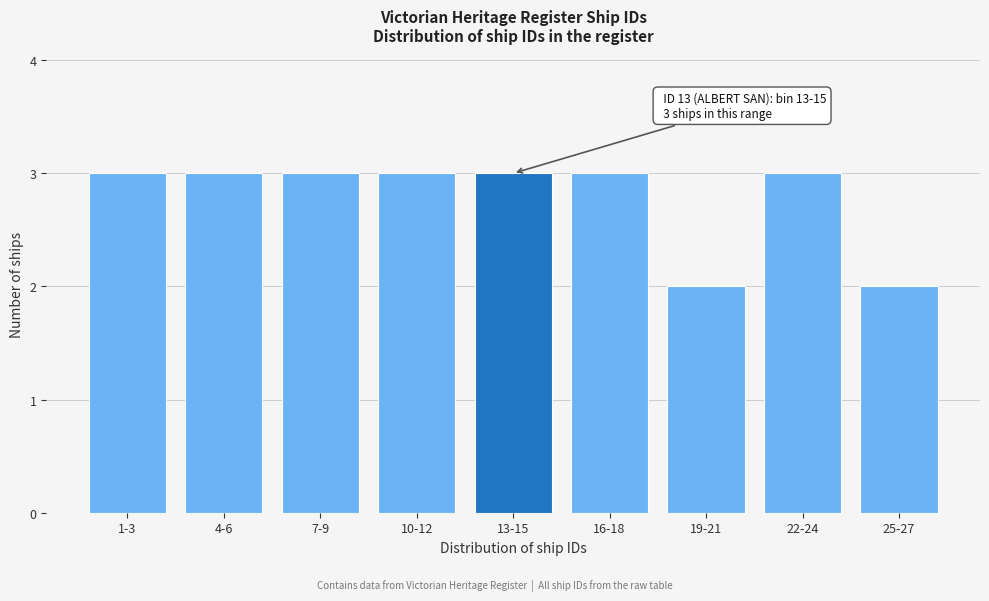

Reading right to left, transcribe all the data shown in this chart.

2	3	2	3	3	3	3	3	3